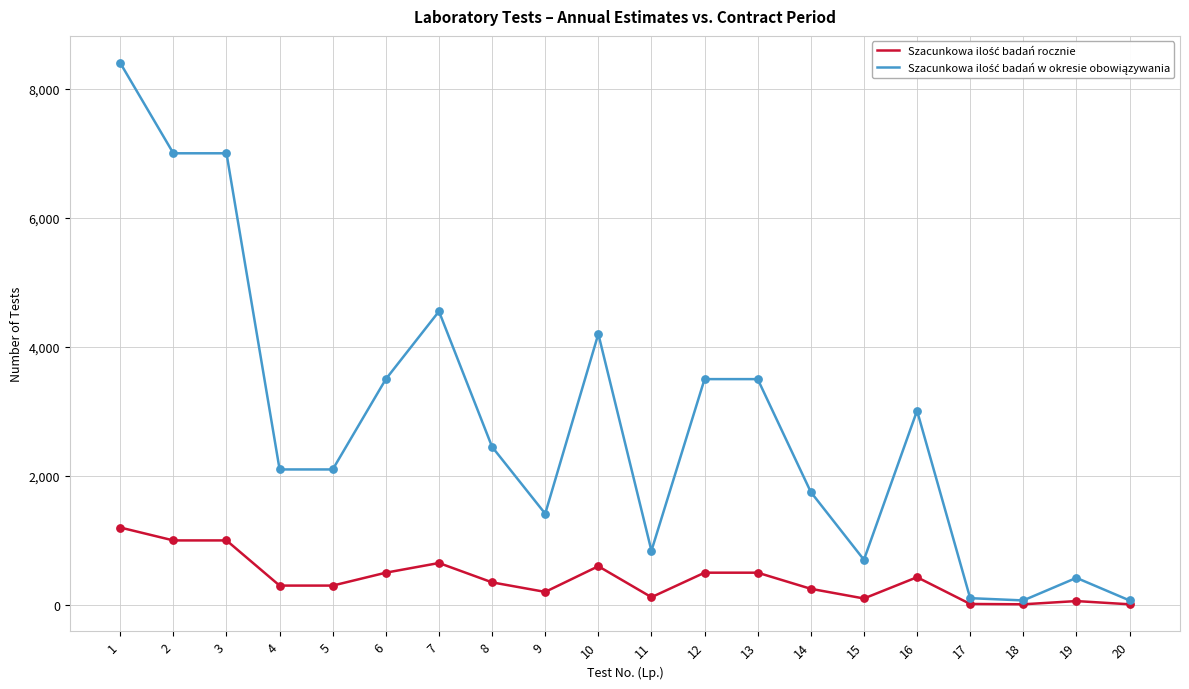

What is the greatest value displayed?

8400